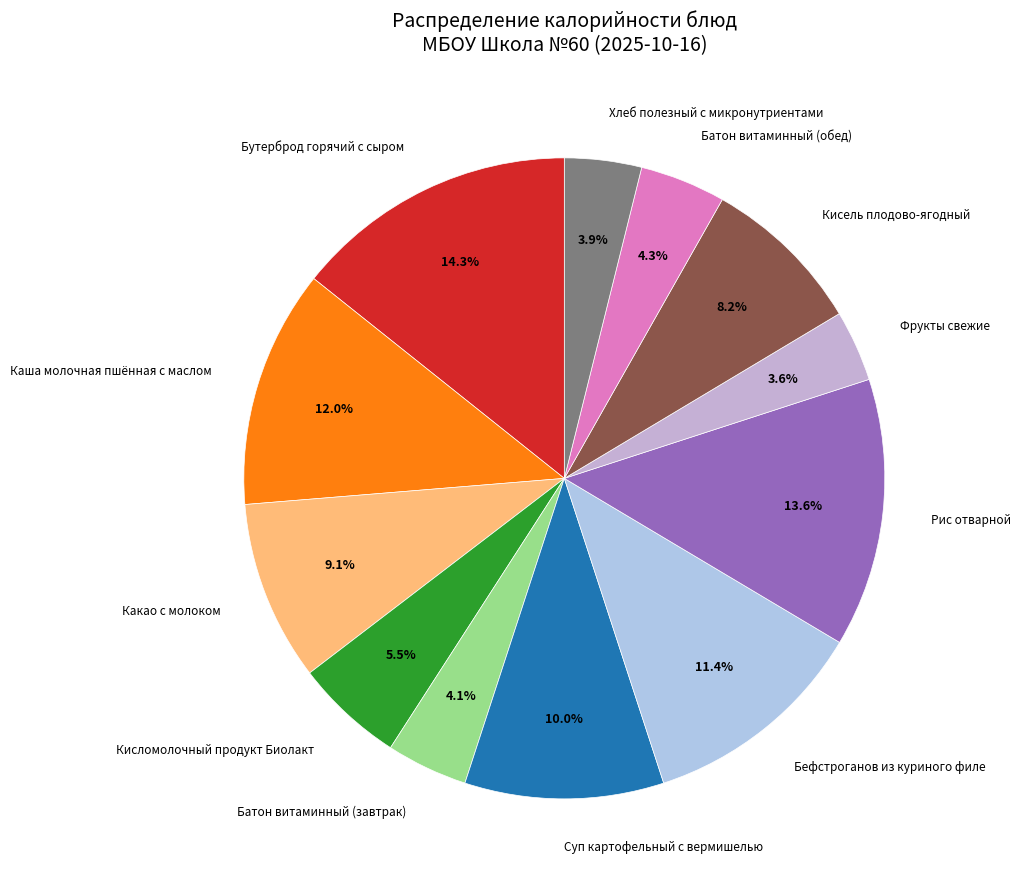

Which slice is the smallest?

Фрукты свежие